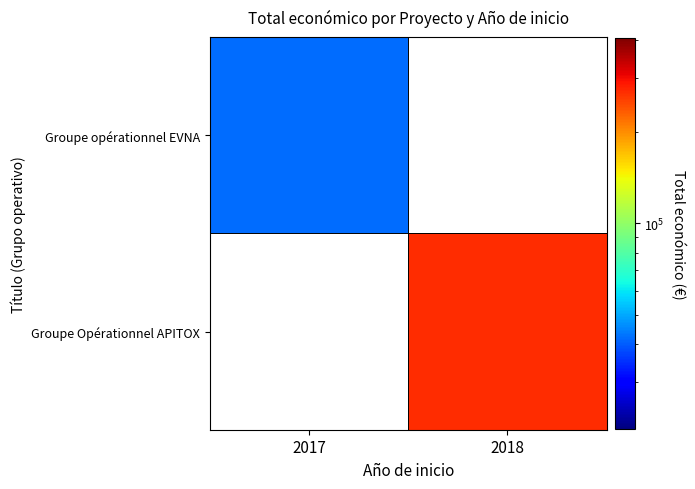

Is the value of Groupe Opérationnel APITOX at 2017 greater than the value of Groupe opérationnel EVNA at 2017?

No